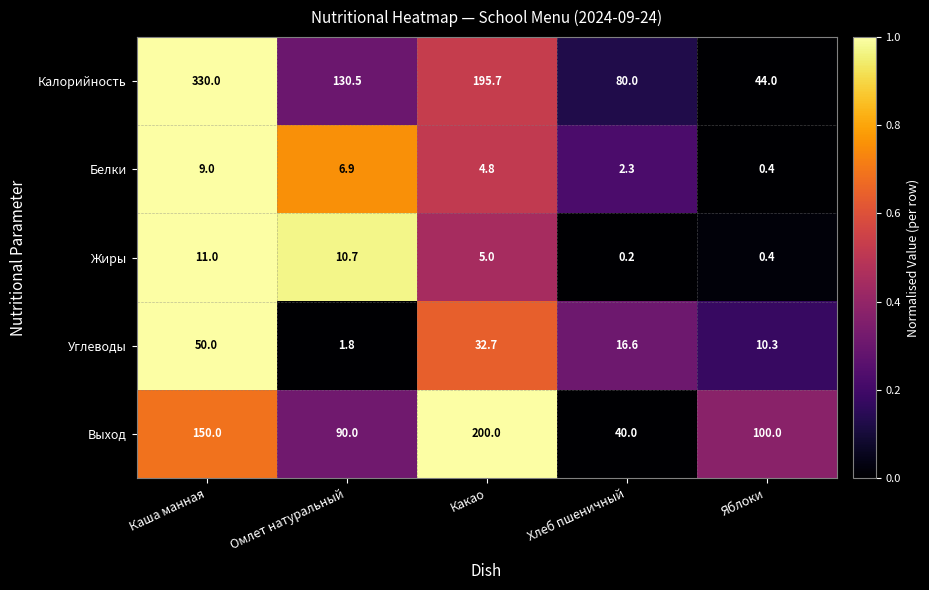

Which series changed the most between Каша манная and Какао?

Калорийность